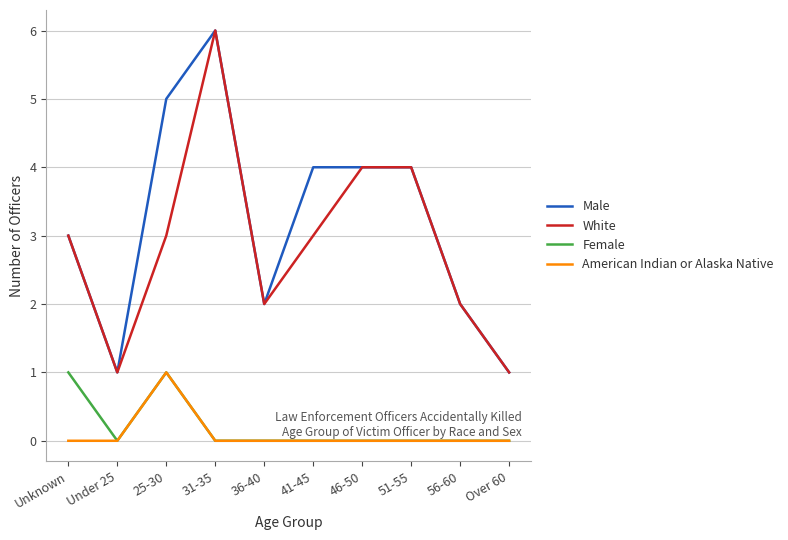

What position from the left is Unknown?

1